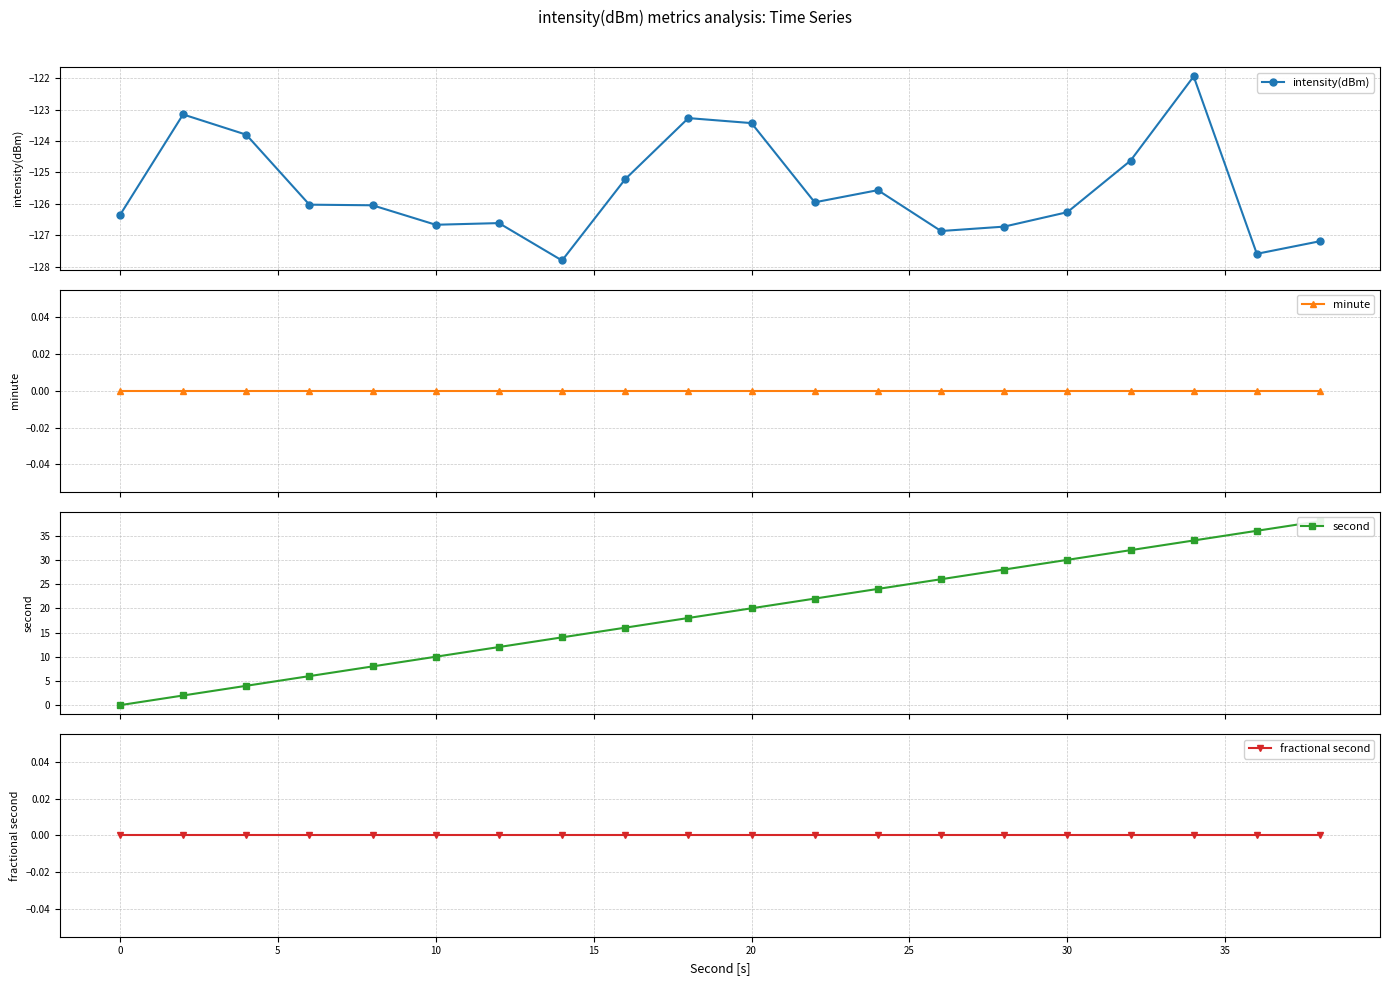

What are all the series names shown in the legend?

intensity(dBm), minute, second, fractional second